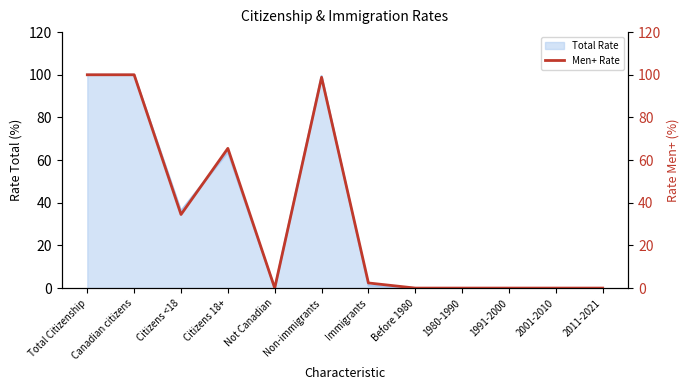

At which label does the data first exceed 2?

Total Citizenship